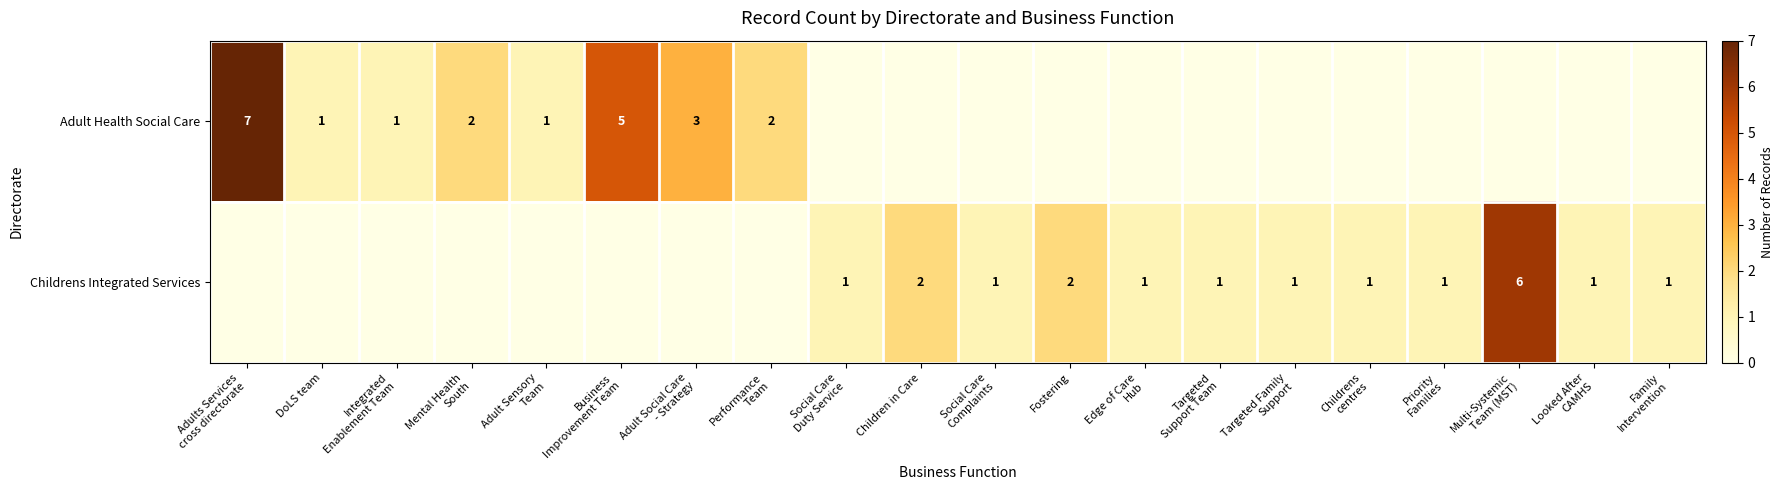

How many data points in Childrens Integrated Services are above 1?

3